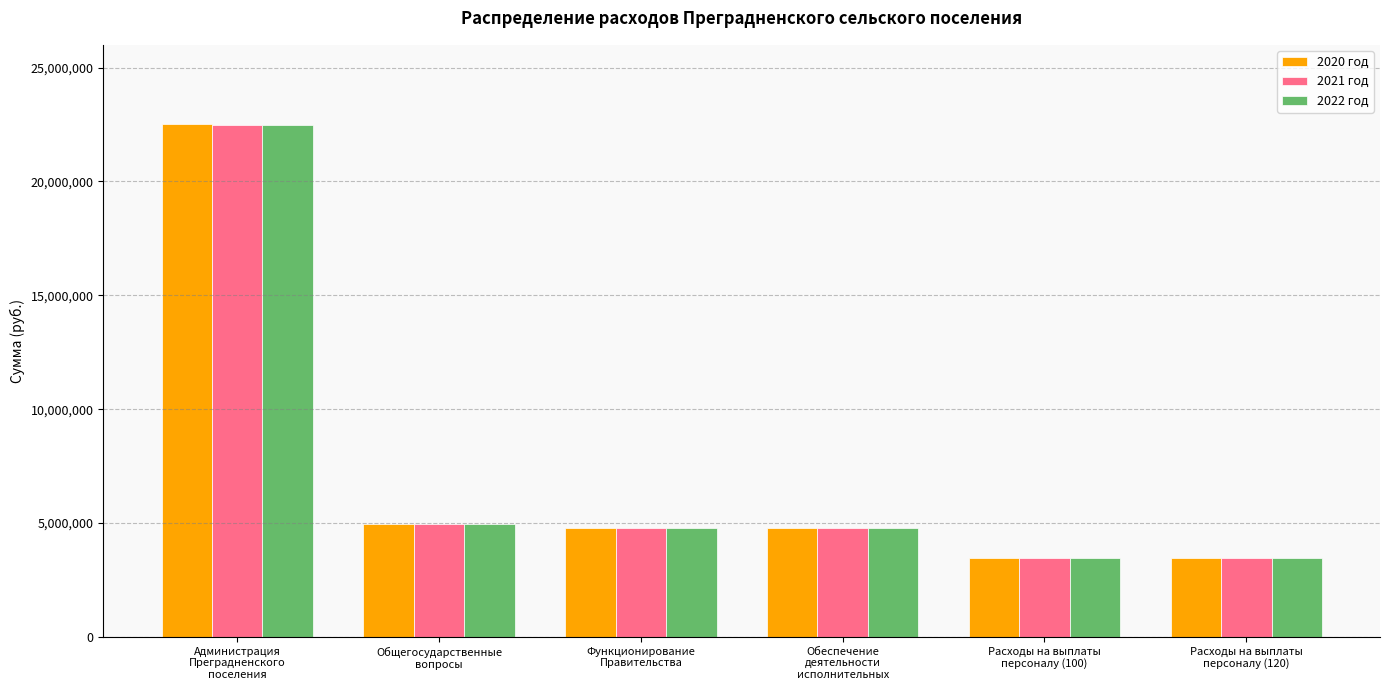

What are all the series names shown in the legend?

2020 год, 2021 год, 2022 год